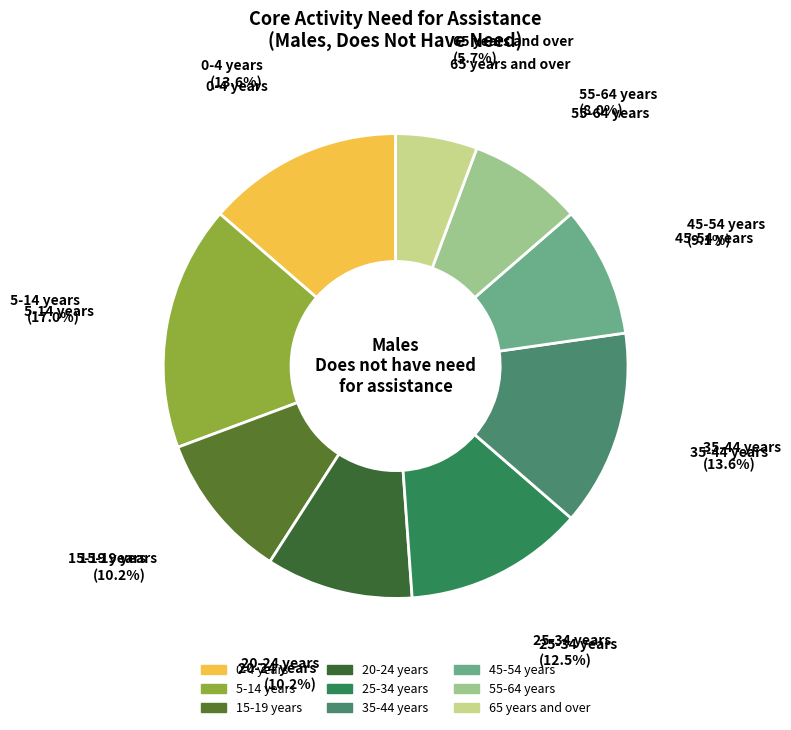

Count the number of slices in the pie.

9